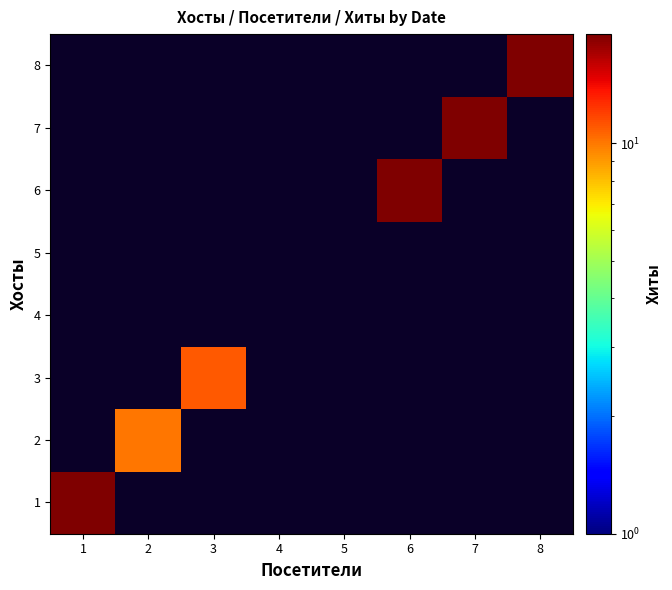

How many values in 3 are above zero?

1